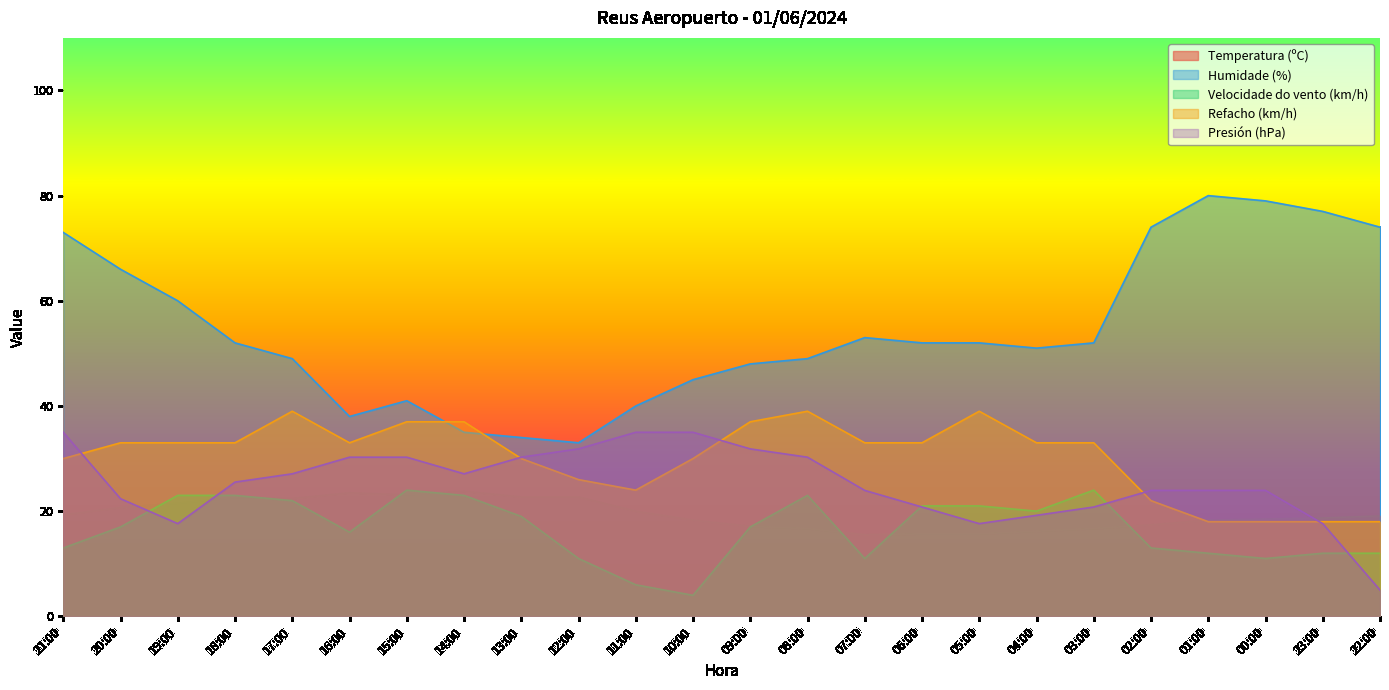

What is the average value of the Velocidade do vento (km/h) series?

16.6